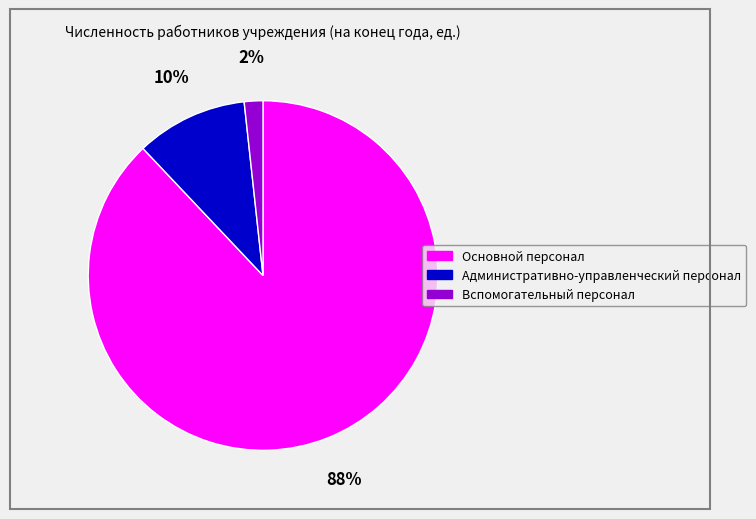

Count the number of slices in the pie.

3